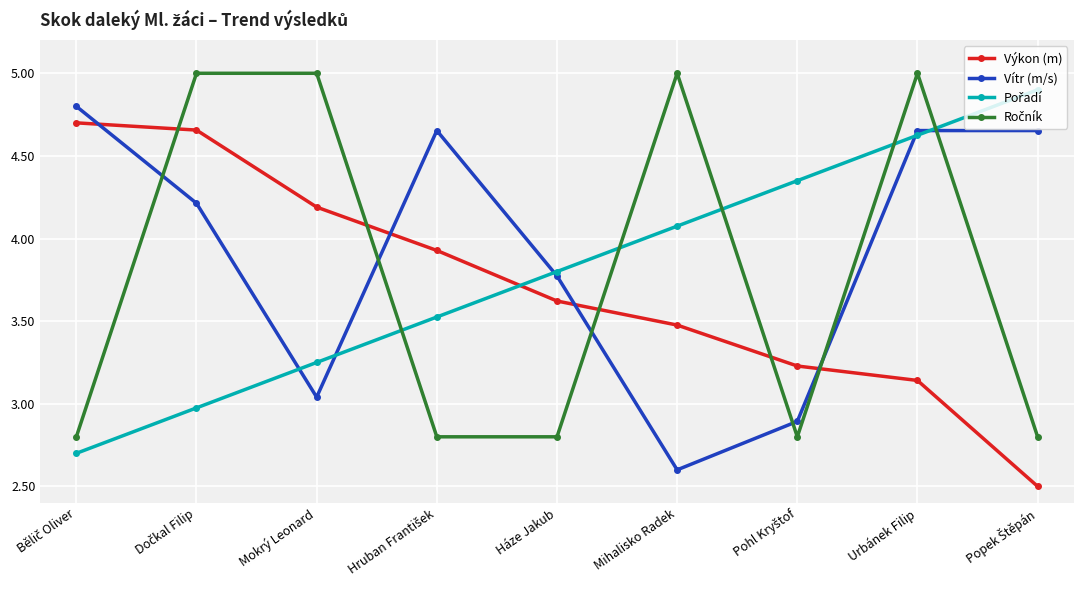

Which series has the largest total across all categories?

Vítr (m/s)